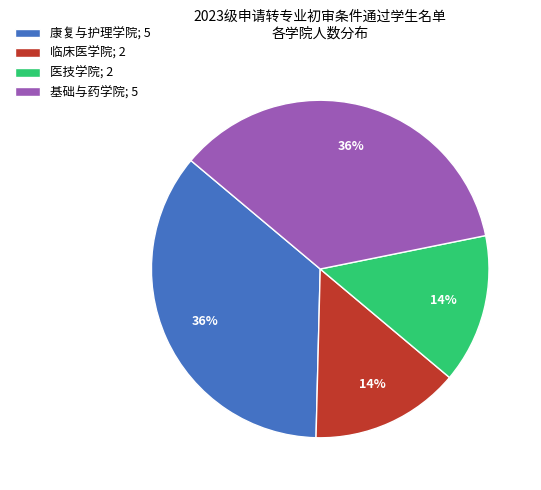

To the nearest percent, what is the average slice percentage?

25%